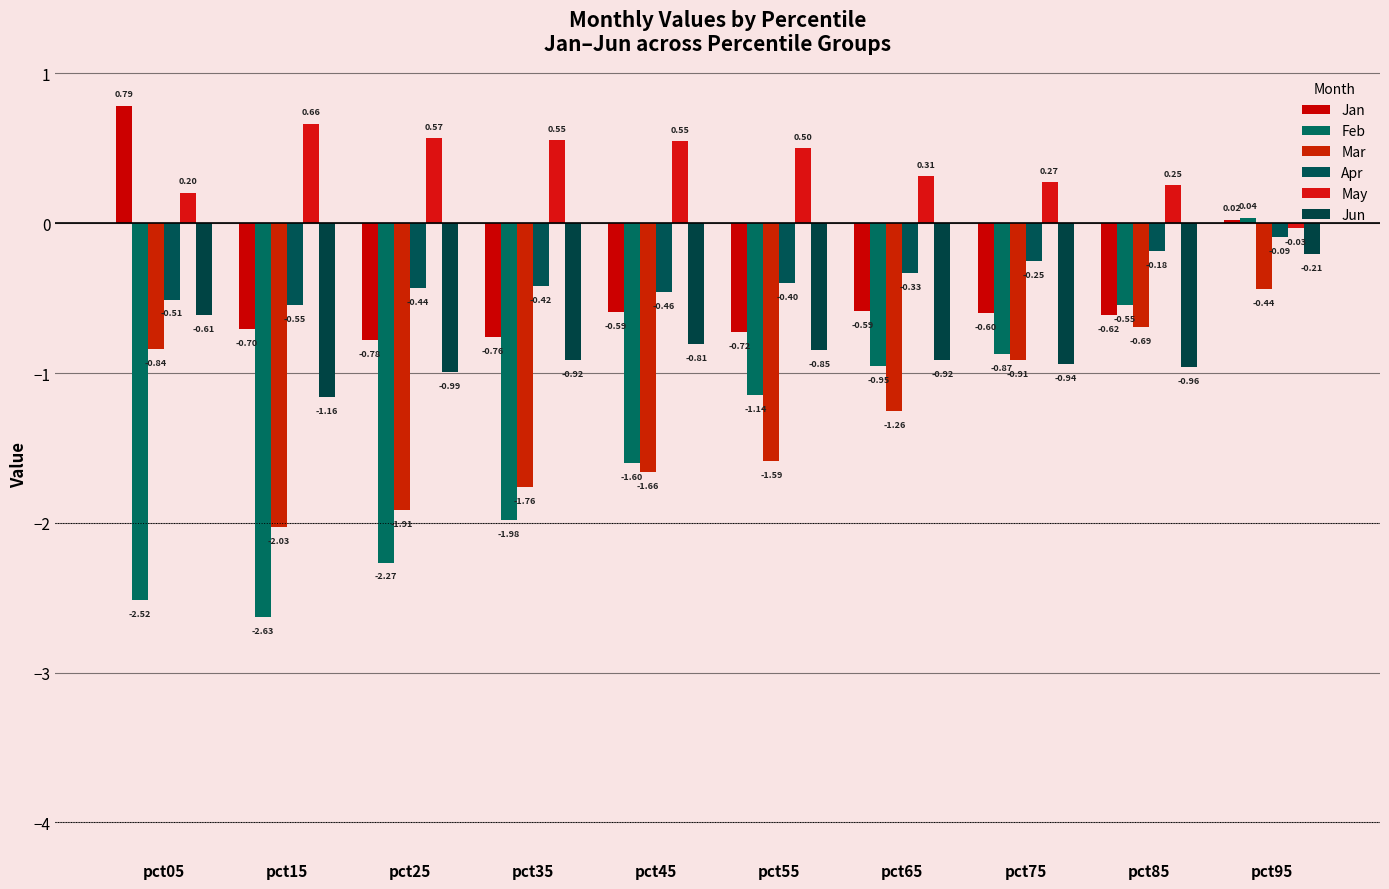

How many data points does each series have?

10